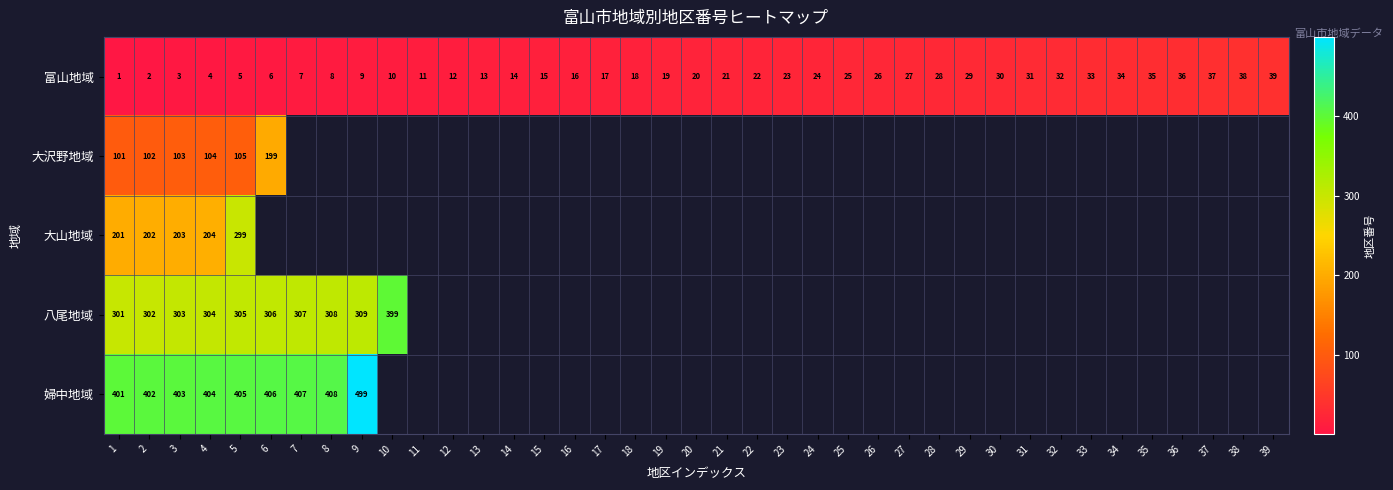

How many data points in 富山地域 are less than 20?

19